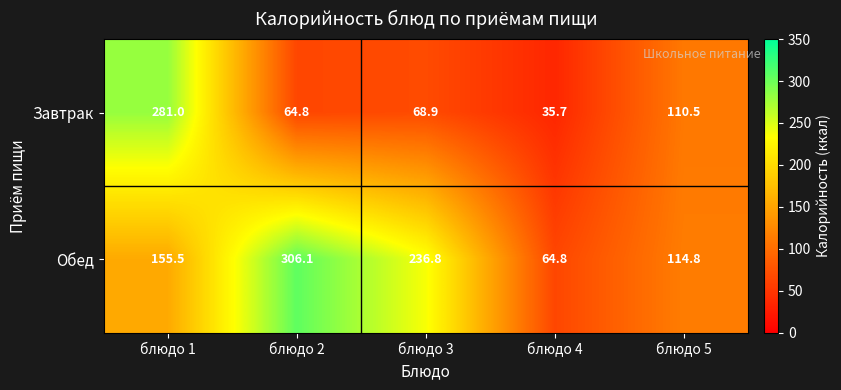

At how many categories does at least one series exceed 59?

5